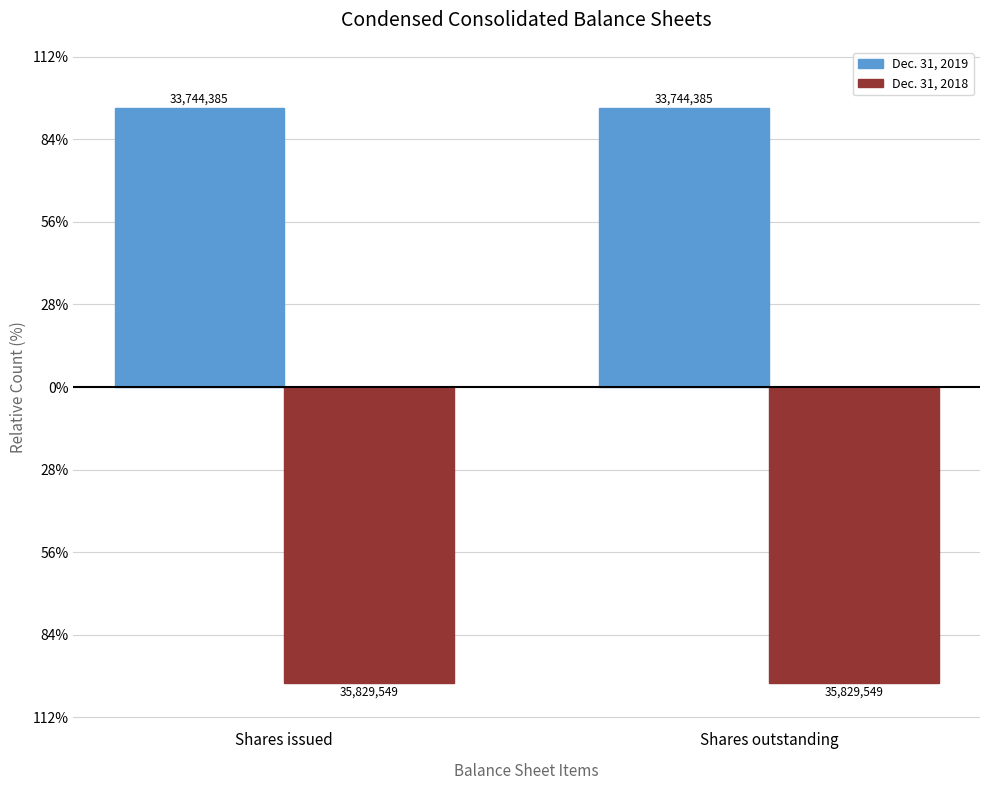

The Dec. 31, 2019 series shows 13756457 at Shares outstanding. True or false?

False